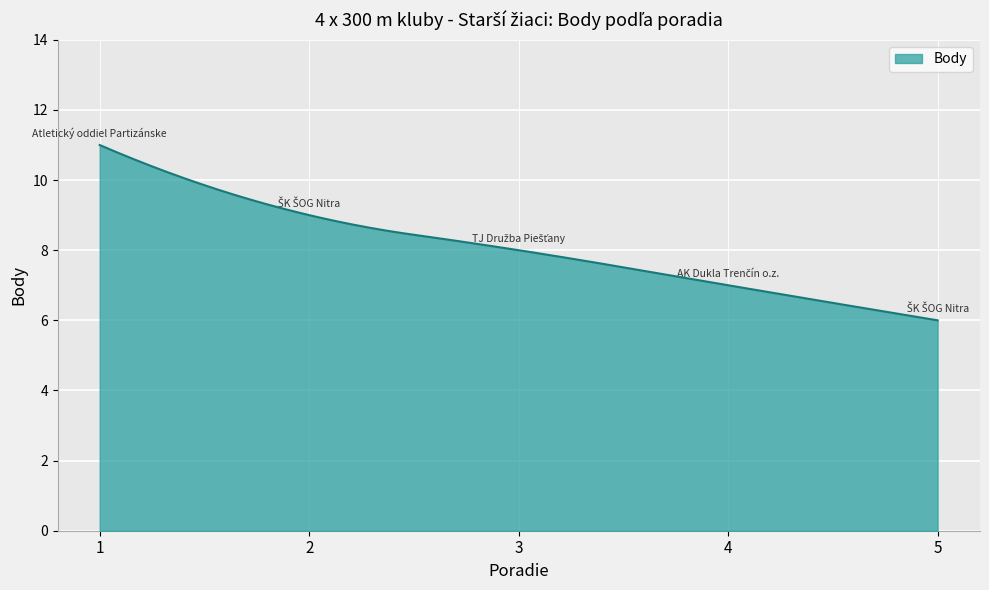

What is the difference between the maximum and second lowest values?

5.0